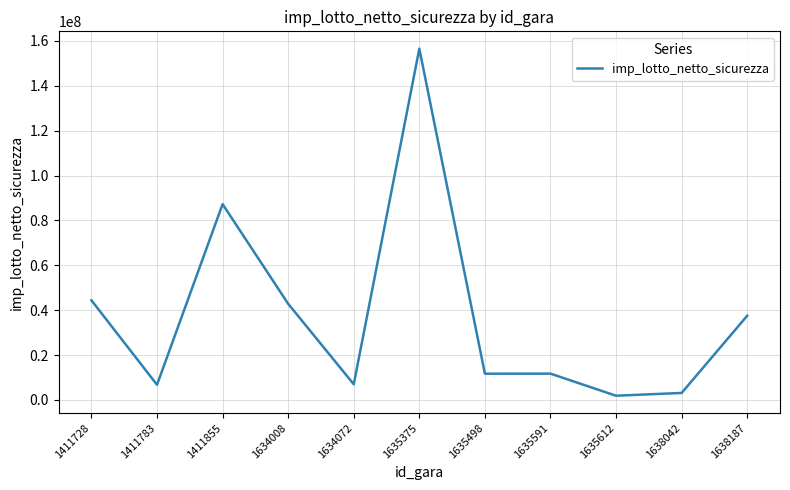

What is the difference between the values at 1634008 and 1638187?

5326789.1